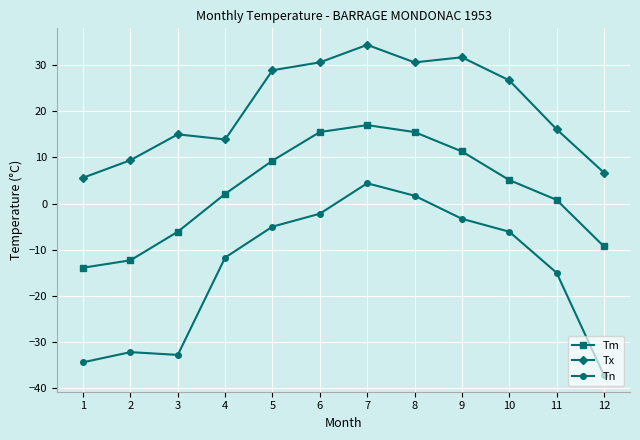

Count the number of categories in the chart.

12